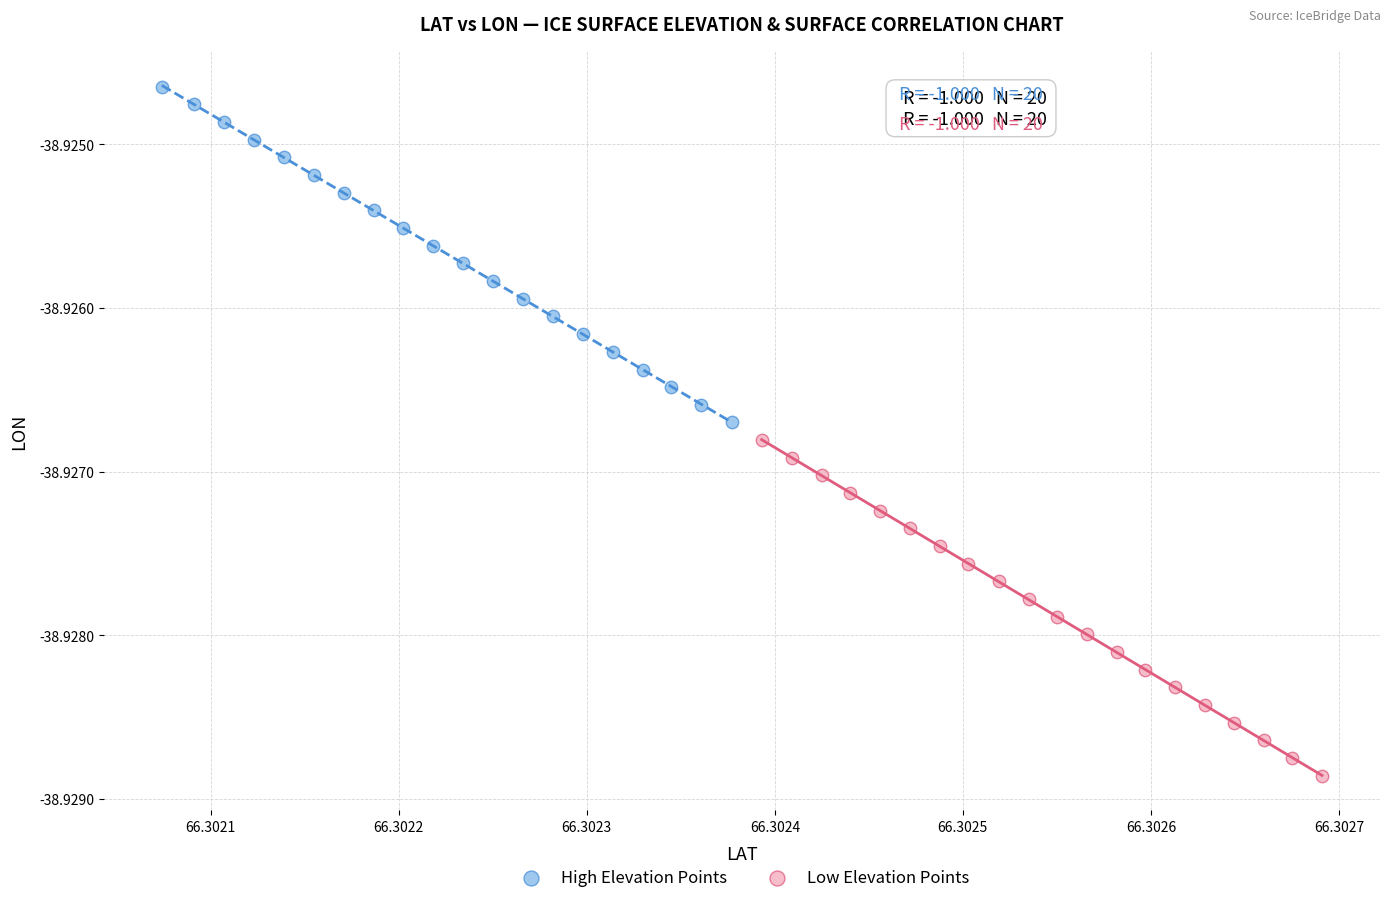

Which series reaches the minimum Y coordinate?

Low Elevation Points